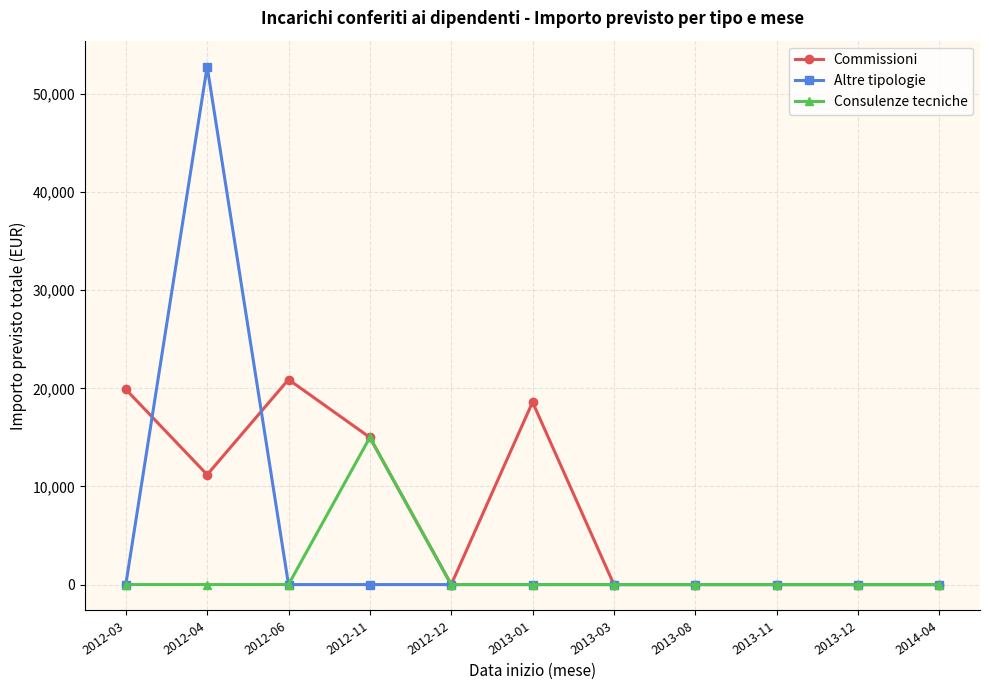

Rank the series by their average value, from highest to lowest.

Commissioni, Altre tipologie, Consulenze tecniche